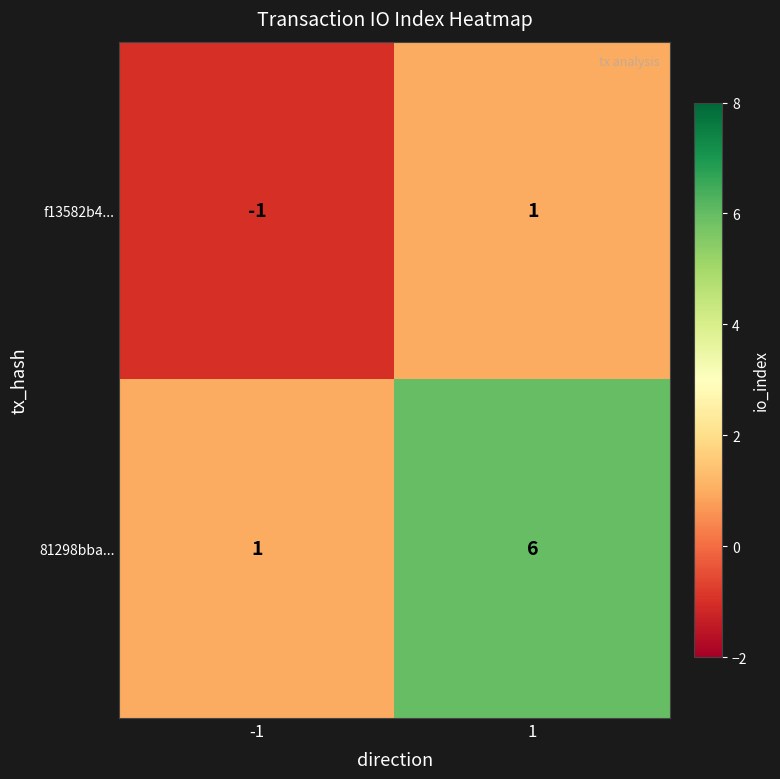

Reading left to right, what are all the values shown in this chart?

f13582b4...: -1=-1	1=1
81298bba...: -1=1	1=6